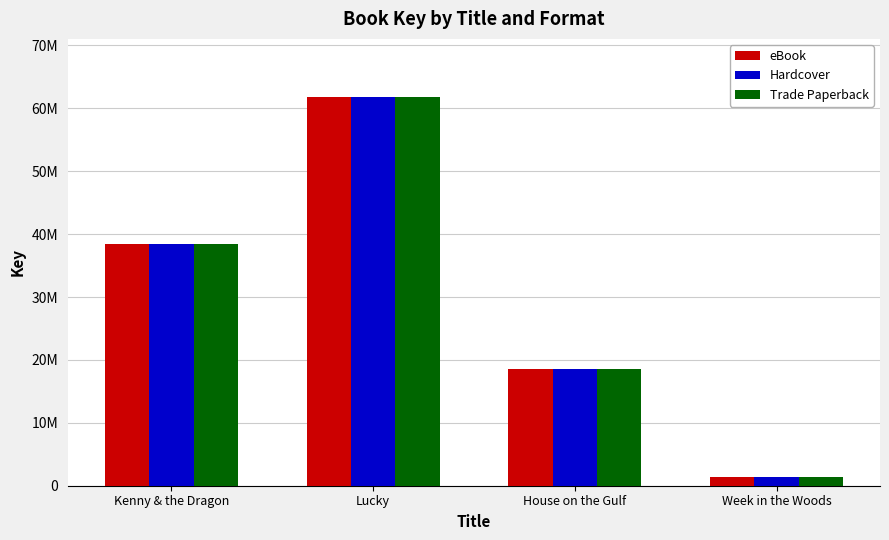

What is the sum of all Hardcover values?

120238873